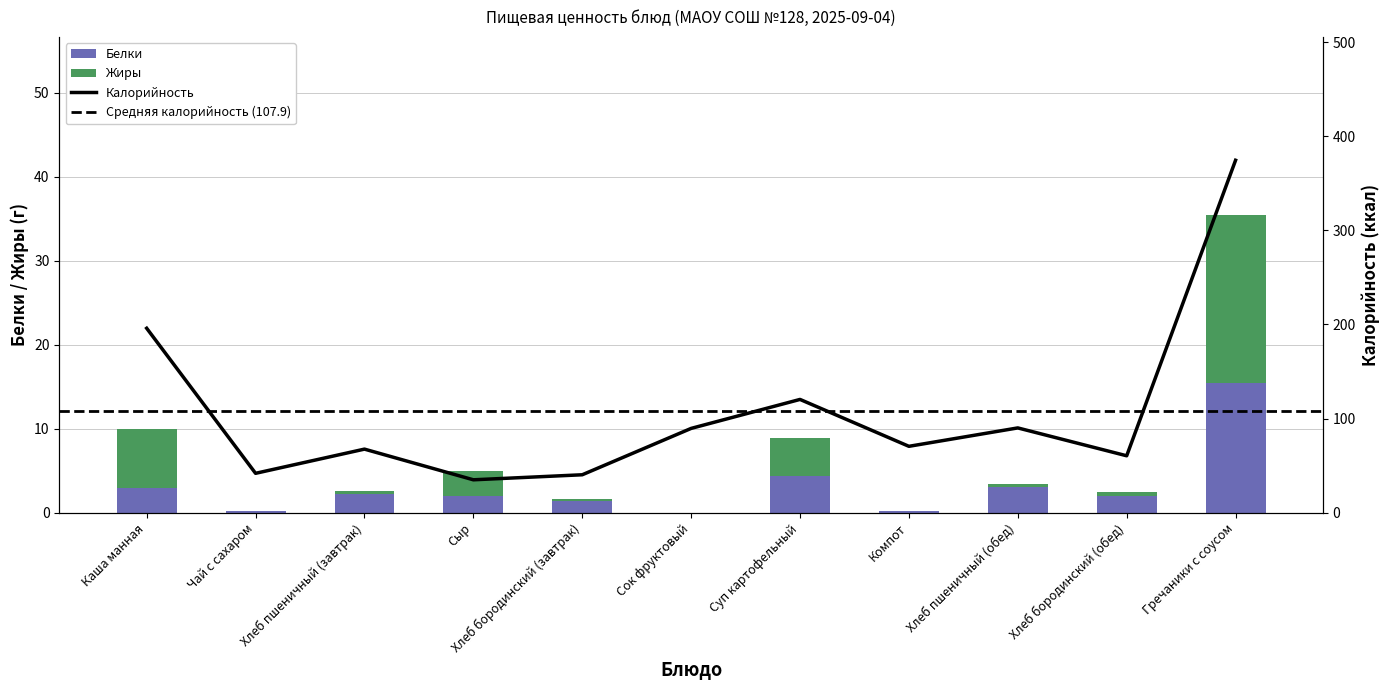

Reading left to right, extract all data points from this chart.

Калорийность: Каша манная=196.0	Чай с сахаром=41.9	Хлеб пшеничный (завтрак)=67.6	Сыр=35.0	Хлеб бородинский (завтрак)=40.3	Сок фруктовый=89.6	Суп картофельный=120.4	Компот=70.6	Хлеб пшеничный (обед)=90.1	Хлеб бородинский (обед)=60.5	Гречаники с соусом=374.5
Белки: Каша манная=3.0	Чай с сахаром=0.2	Хлеб пшеничный (завтрак)=2.3	Сыр=2.0	Хлеб бородинский (завтрак)=1.4	Сок фруктовый=0.0	Суп картофельный=4.4	Компот=0.2	Хлеб пшеничный (обед)=3.0	Хлеб бородинский (обед)=2.0	Гречаники с соусом=15.5
Жиры: Каша манная=7.0	Чай с сахаром=0.0	Хлеб пшеничный (завтрак)=0.3	Сыр=3.0	Хлеб бородинский (завтрак)=0.3	Сок фруктовый=0.0	Суп картофельный=4.5	Компот=0.1	Хлеб пшеничный (обед)=0.4	Хлеб бородинский (обед)=0.4	Гречаники с соусом=19.9